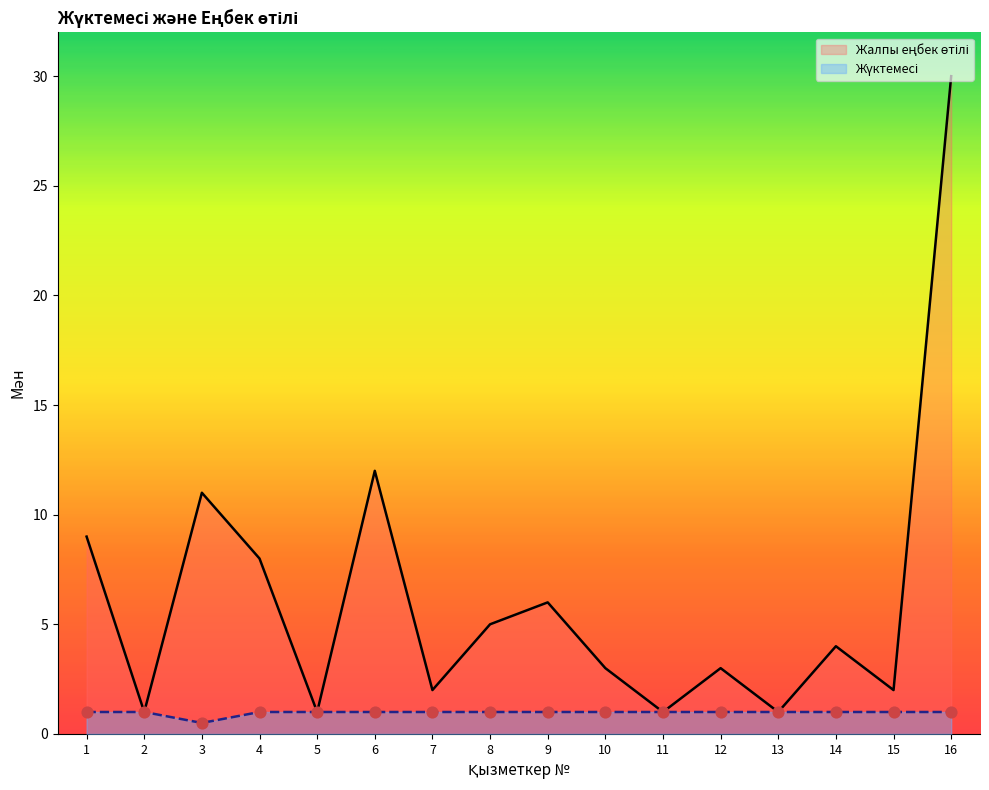

Is the value of Жүктемесі at 5 greater than the value of Жалпы еңбек өтілі at 14?

No